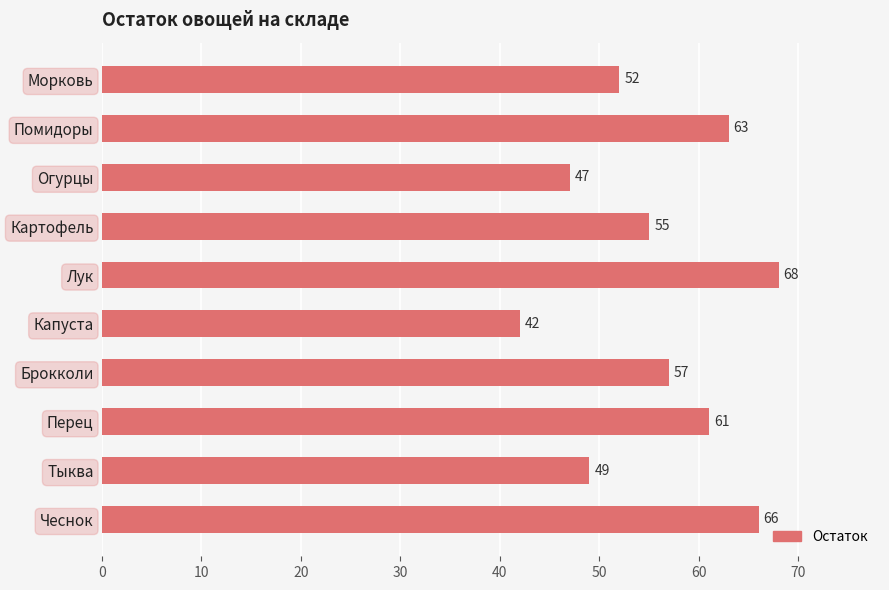

Does the chart contain stacked bars?

No